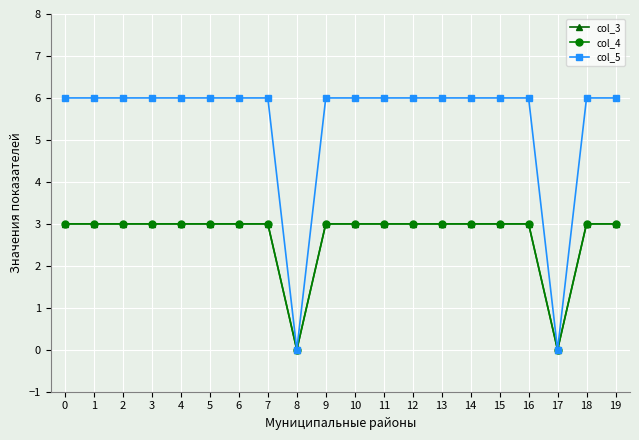

Does the chart have visible grid lines?

Yes